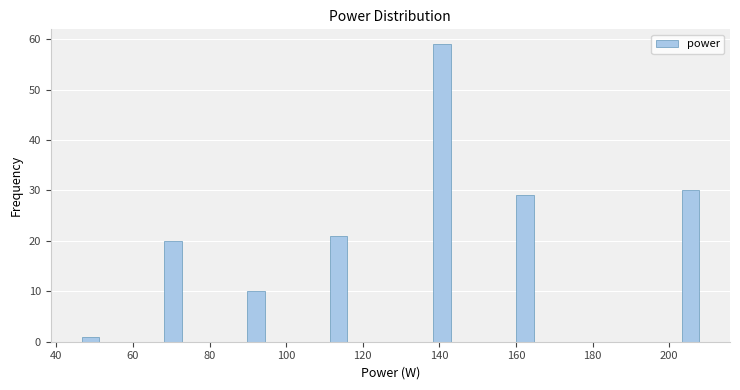

Read against the x-axis, roughly where is the centre of the tallest bar?

140